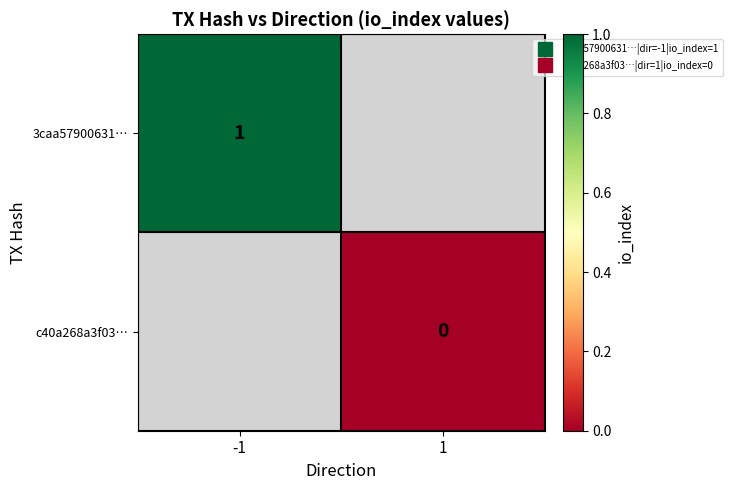

At how many categories does at least one series exceed 0?

1